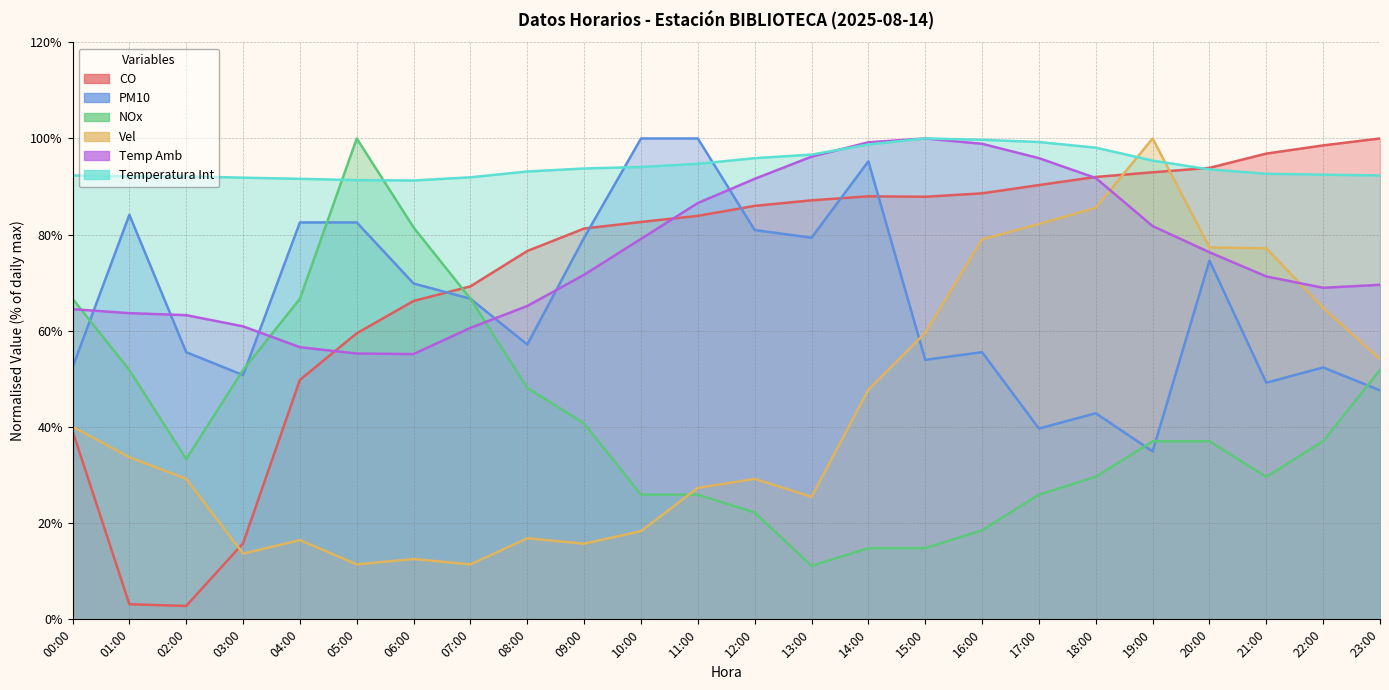

List the series in order of their peak value, highest first.

CO, PM10, NOx, Vel, Temp Amb, Temperatura Int